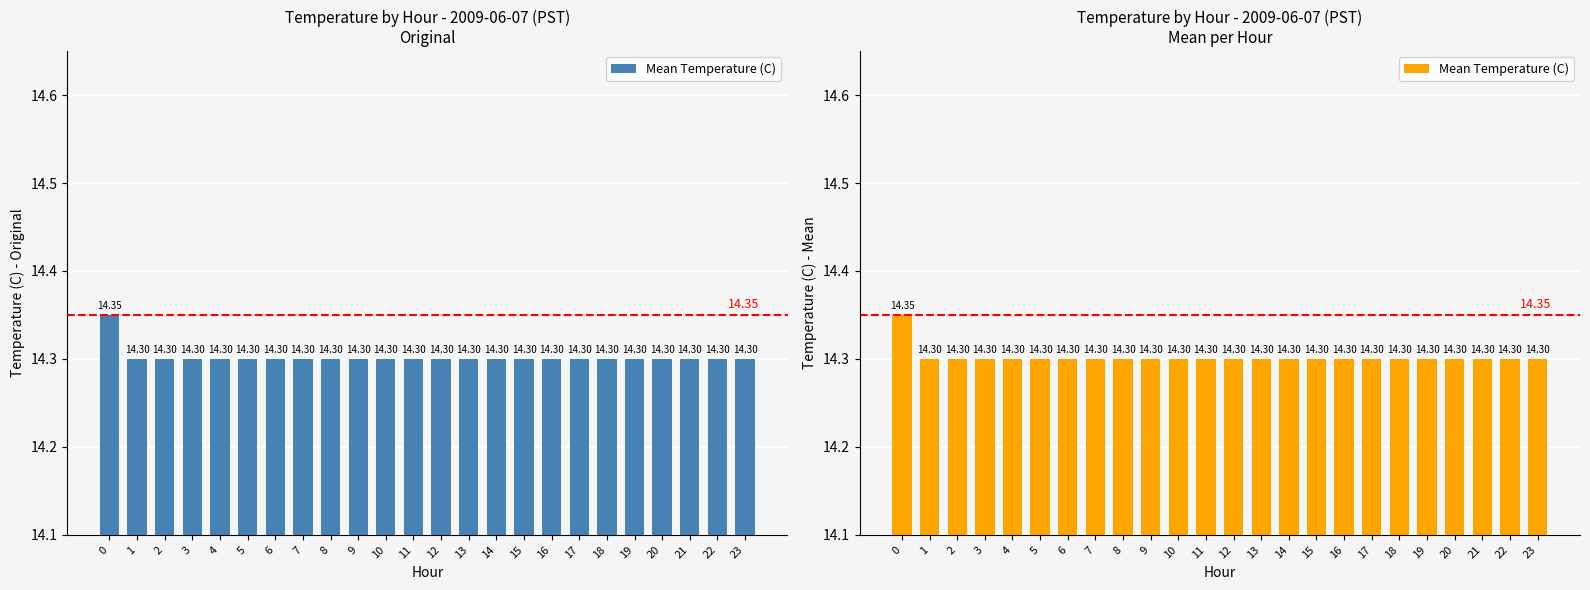

Is it true that the value at 14 is 25.7?

False